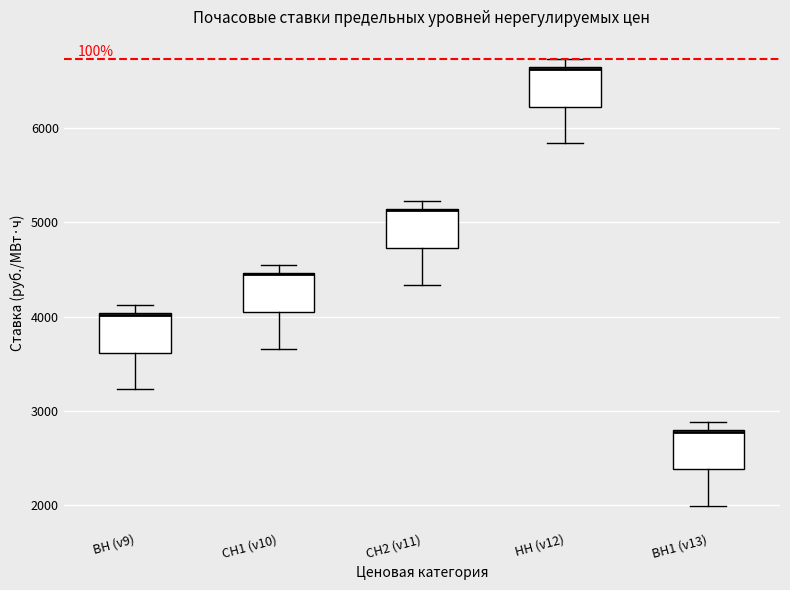

Reading left to right, read every box against the y-axis: the position of its median line, the range the box covers, and the ends of its whiskers. The values are not printed on the chart, so give them approximately, as read against the axis.

ВН (v9): median 4000 (drawn on the box's upper edge), box 3600 to 4000, whiskers 3200 to 4100
СН1 (v10): median 4400 (drawn on the box's upper edge), box 4000 to 4500, whiskers 3700 to 4600
СН2 (v11): median 5100 (drawn on the box's upper edge), box 4700 to 5100, whiskers 4300 to 5200
НН (v12): median 6600 (drawn on the box's upper edge), box 6200 to 6600, whiskers 5800 to 6700
ВН1 (v13): median 2800 (drawn on the box's upper edge), box 2400 to 2800, whiskers 2000 to 2900